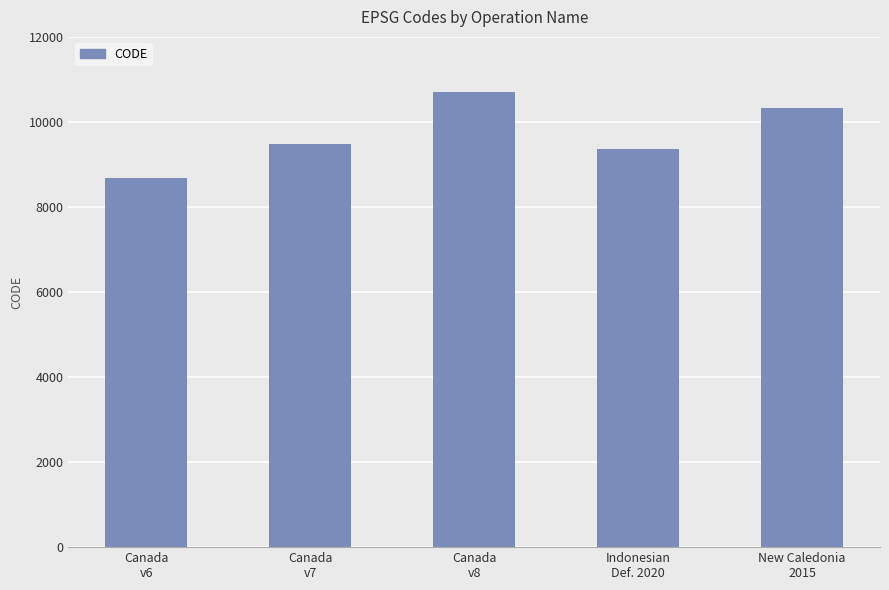

Are the bars horizontal?

No